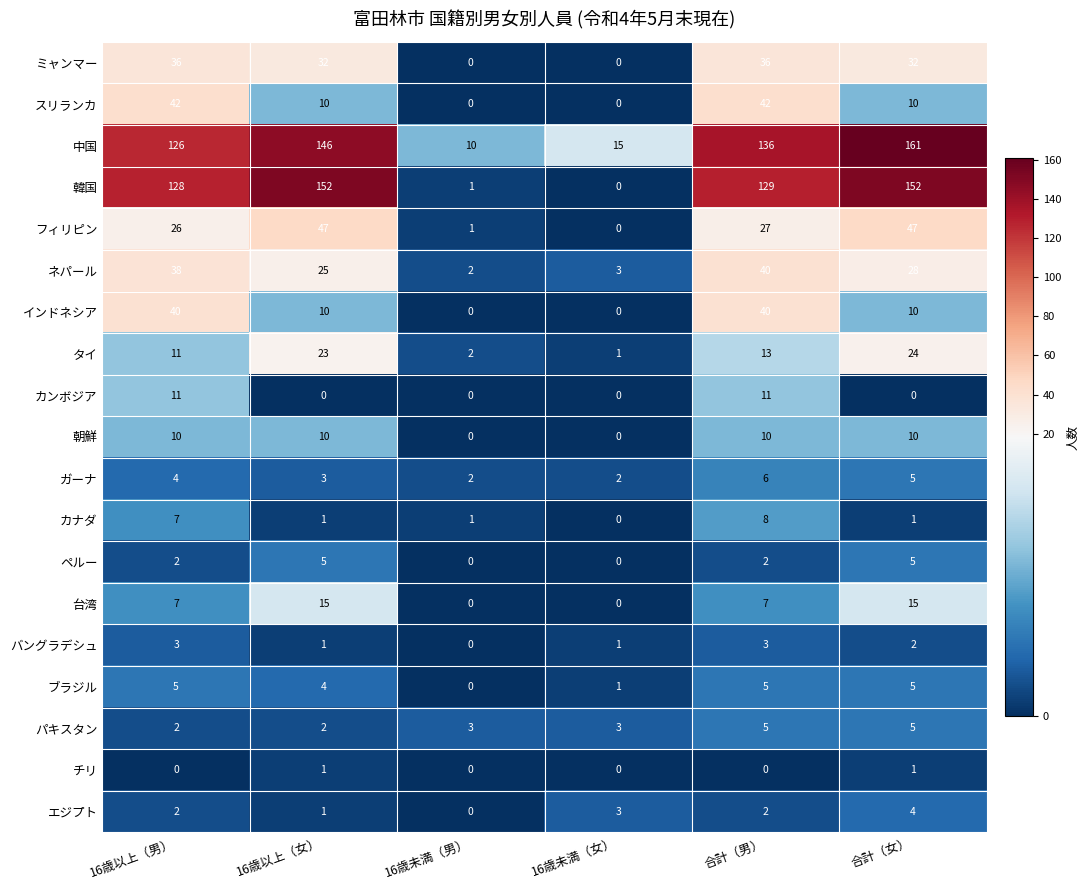

Which series changed the most between 16歳以上（男） and 16歳未満（男）?

韓国